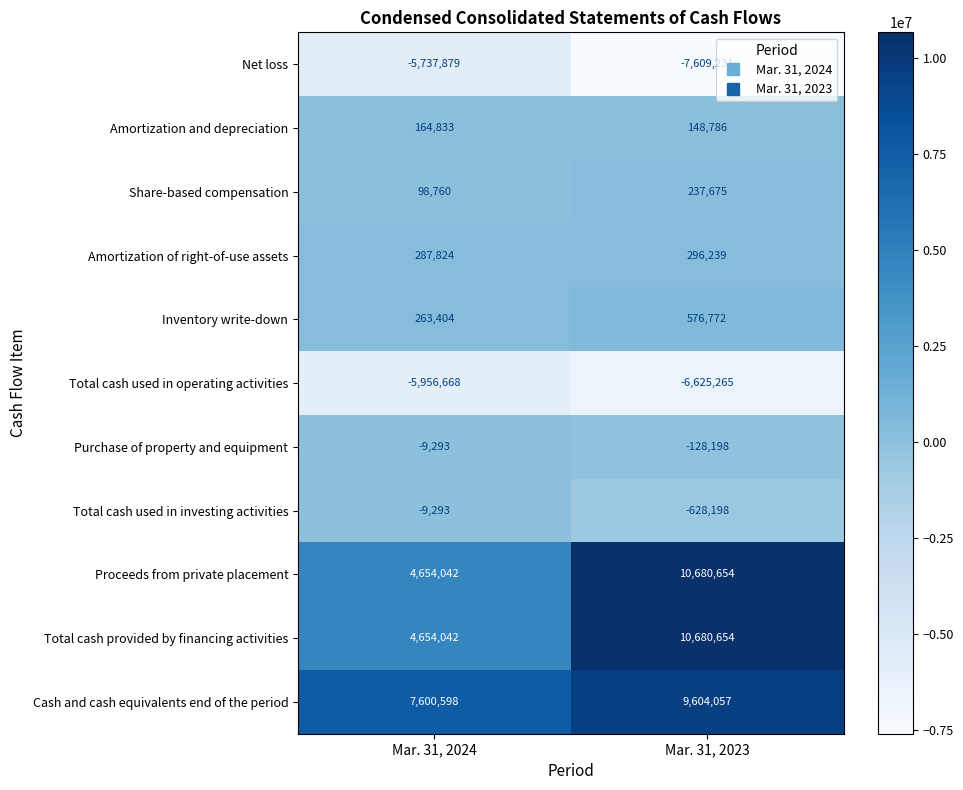

What is the spread (max minus min) of values at Mar. 31, 2023?

18289885